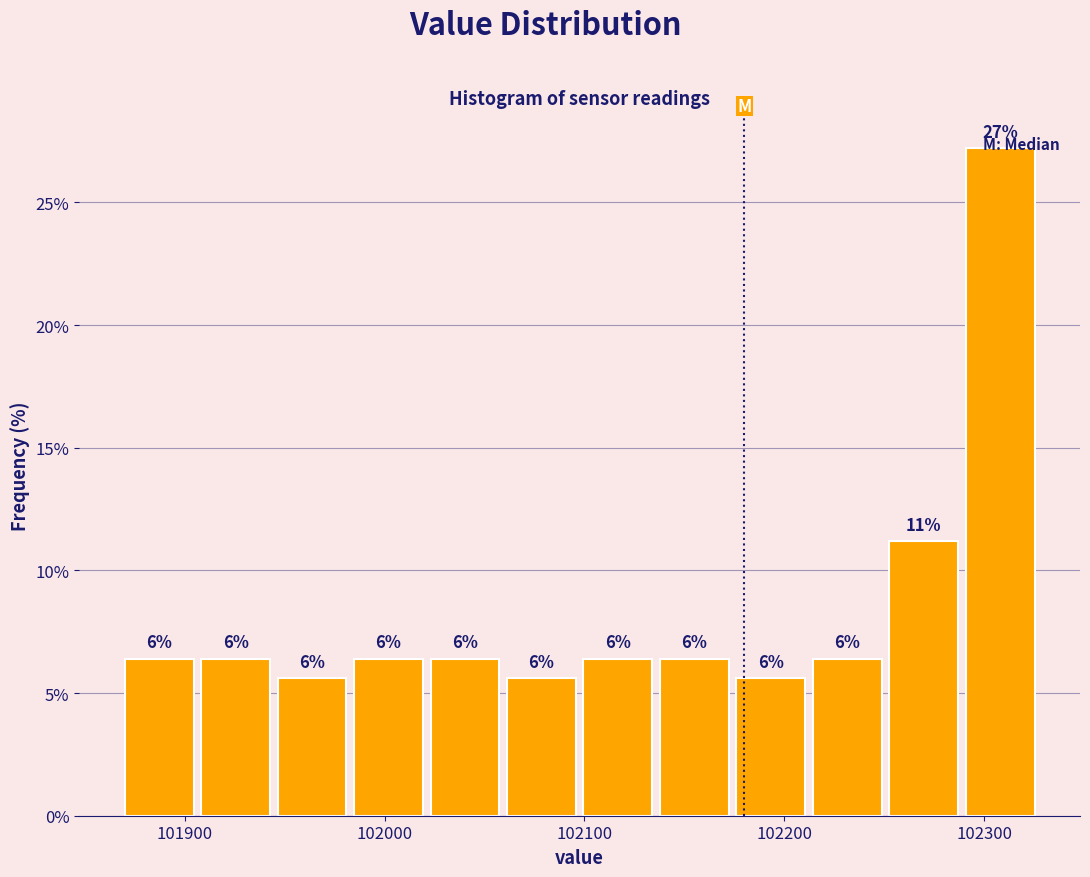

Around what value on the x-axis is the tallest bar? Give the approximate position of its centre, as read against the axis.

102310